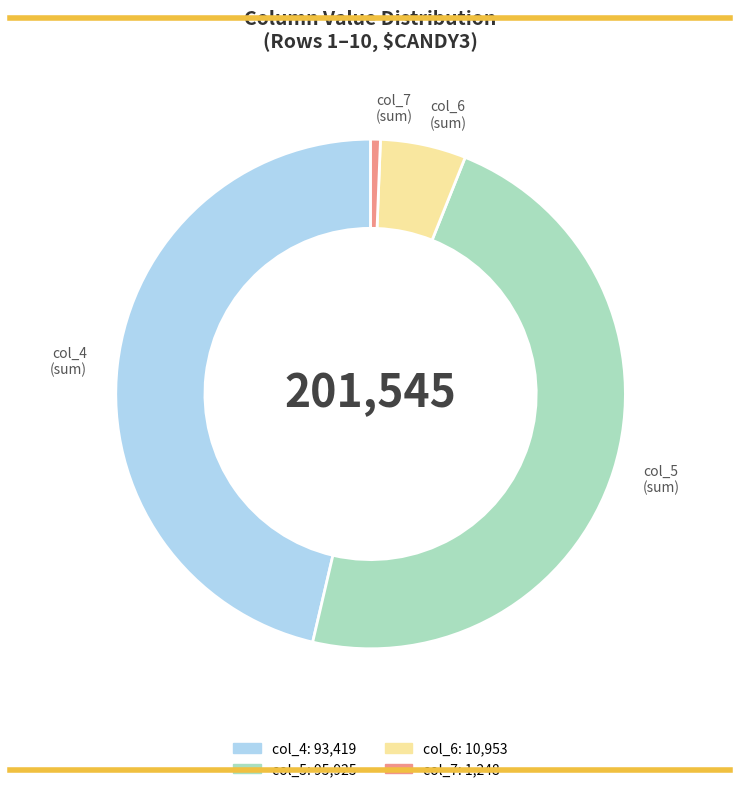

Do col_5 (sum) and col_6 (sum) together represent more than half of the pie?

Yes